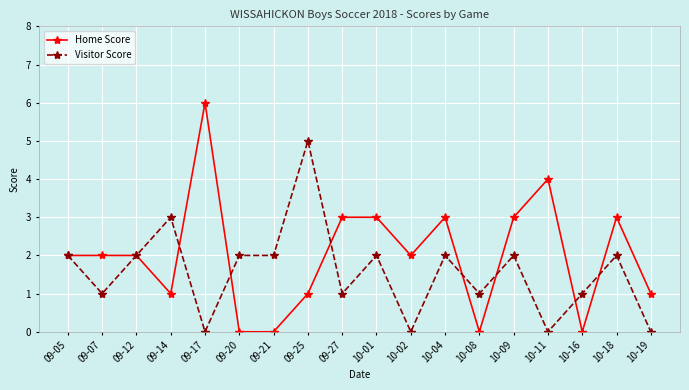

Between 10-09 and 10-16, which series saw the biggest shift?

Home Score